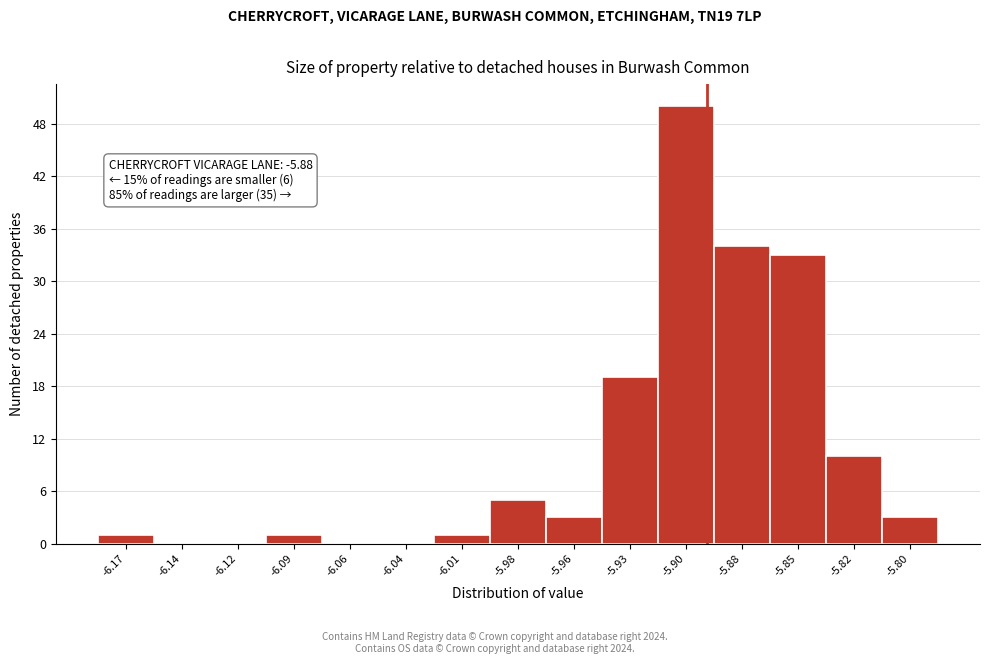

Reading right to left, list all the values displayed in this chart.

-5.80=3	-5.82=10	-5.85=33	-5.88=34	-5.90=50	-5.93=19	-5.96=3	-5.98=5	-6.01=1	-6.04=0	-6.06=0	-6.09=1	-6.12=0	-6.14=0	-6.17=1